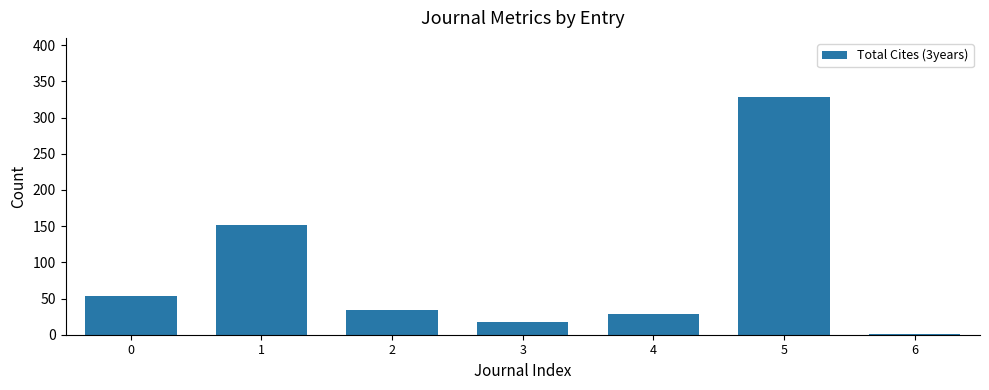

What is the sum of all values?

614